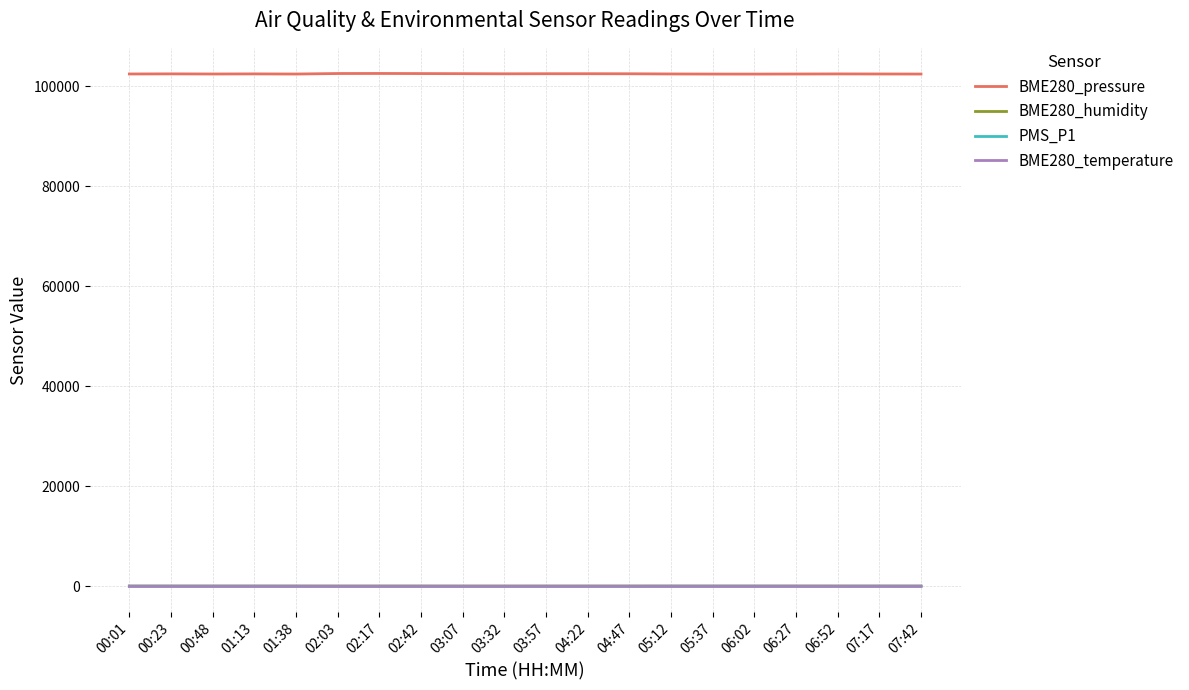

Which series has the widest spread of values?

BME280_pressure